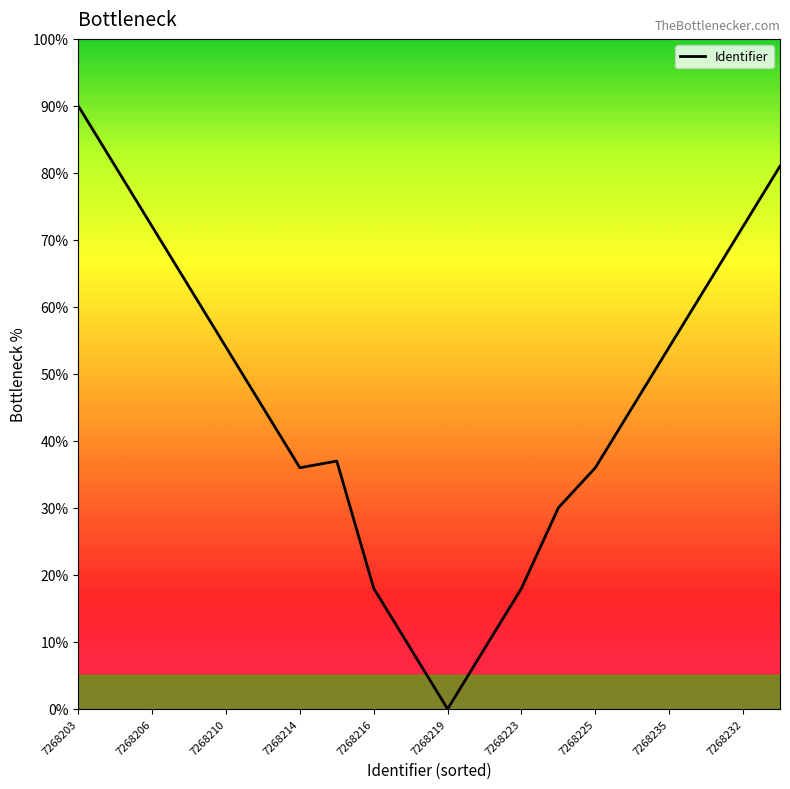

What is the greatest value displayed?

90.0